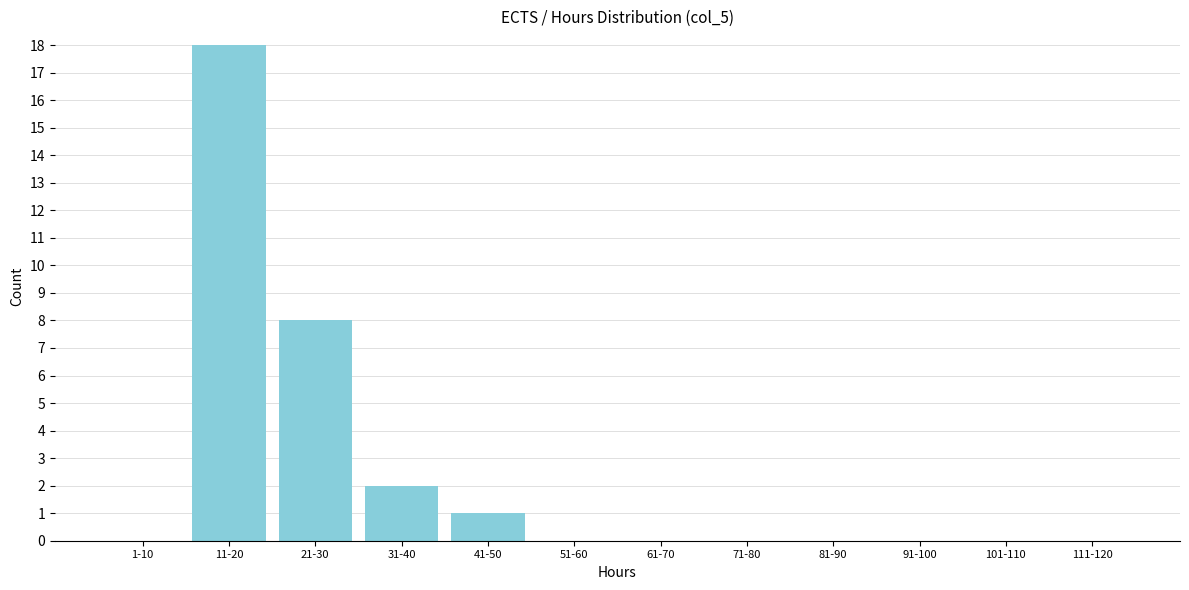

Reading left to right, list all the values displayed in this chart.

1-10=0	11-20=18	21-30=8	31-40=2	41-50=1	51-60=0	61-70=0	71-80=0	81-90=0	91-100=0	101-110=0	111-120=0